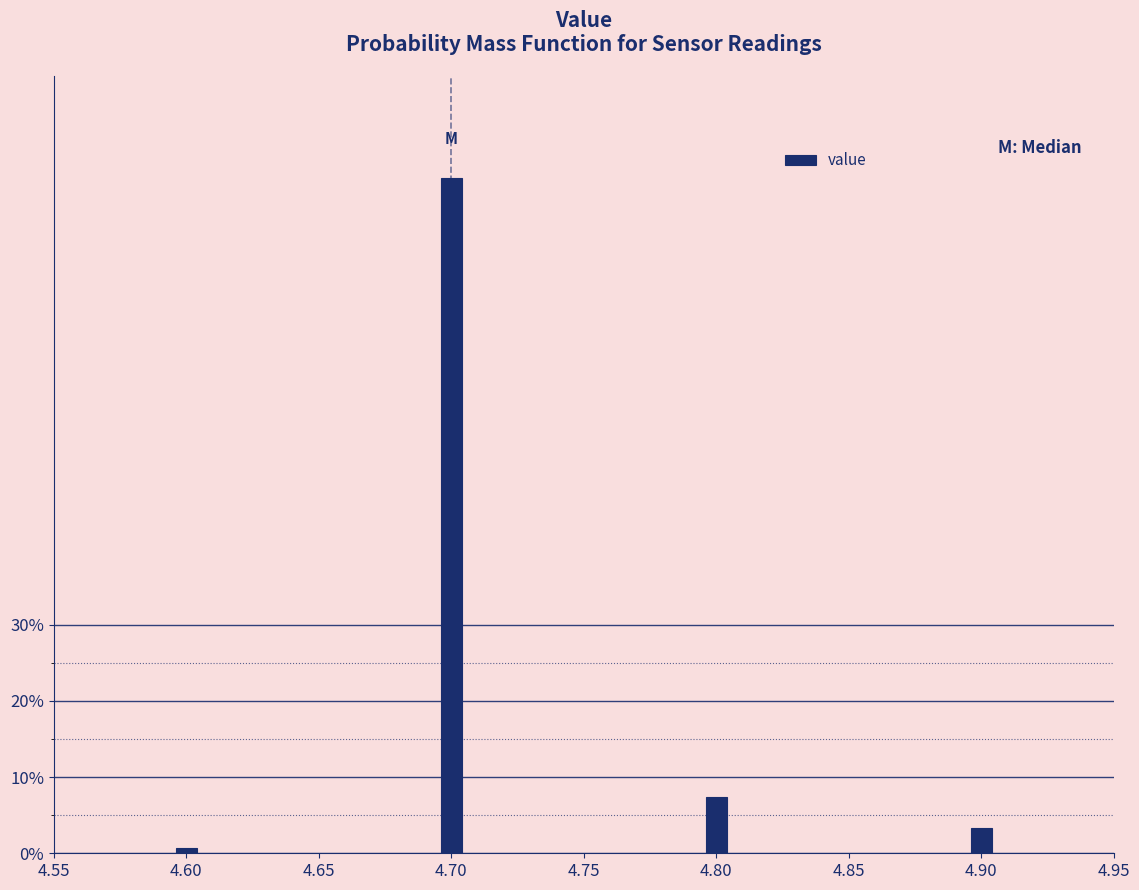

Are the bars horizontal?

No